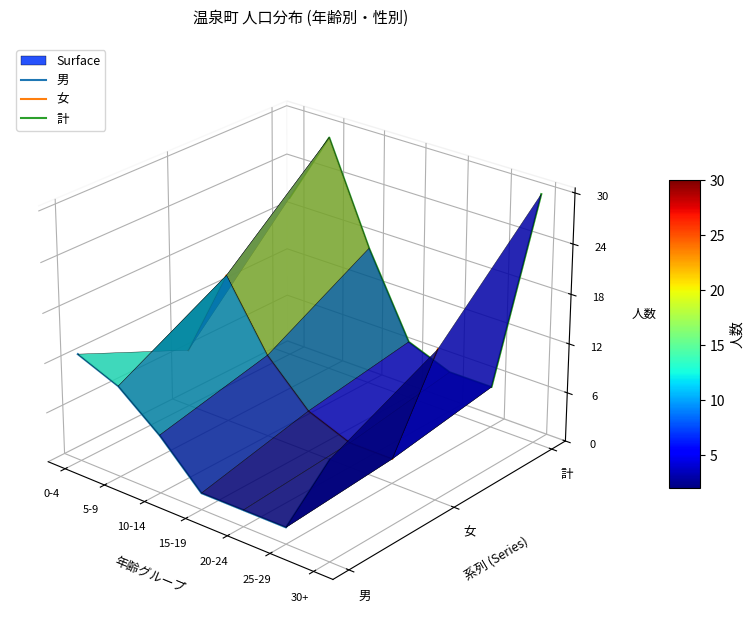

Count the number of categories in the chart.

7